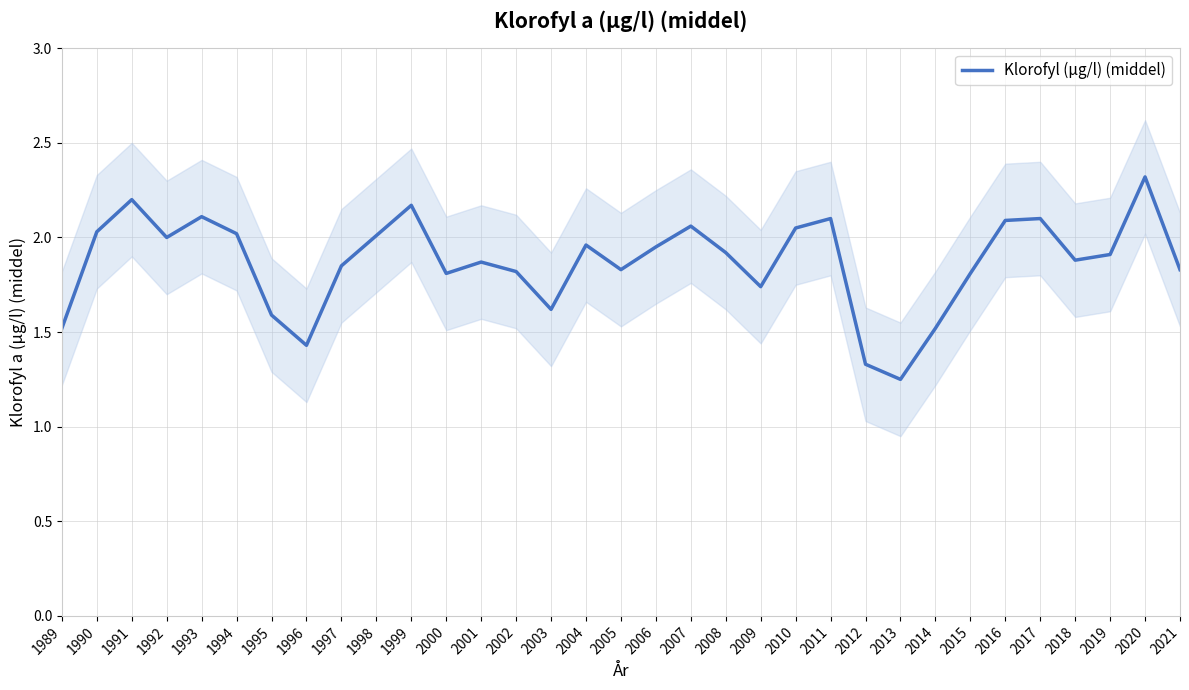

List the labels in order of value, largest first.

2020, 1991, 1999, 1993, 2011, 2017, 2016, 2007, 2010, 1990, 1994, 1998, 1992, 2004, 2006, 2008, 2019, 2018, 2001, 1997, 2005, 2021, 2002, 2000, 2015, 2009, 2003, 1995, 1989, 2014, 1996, 2012, 2013